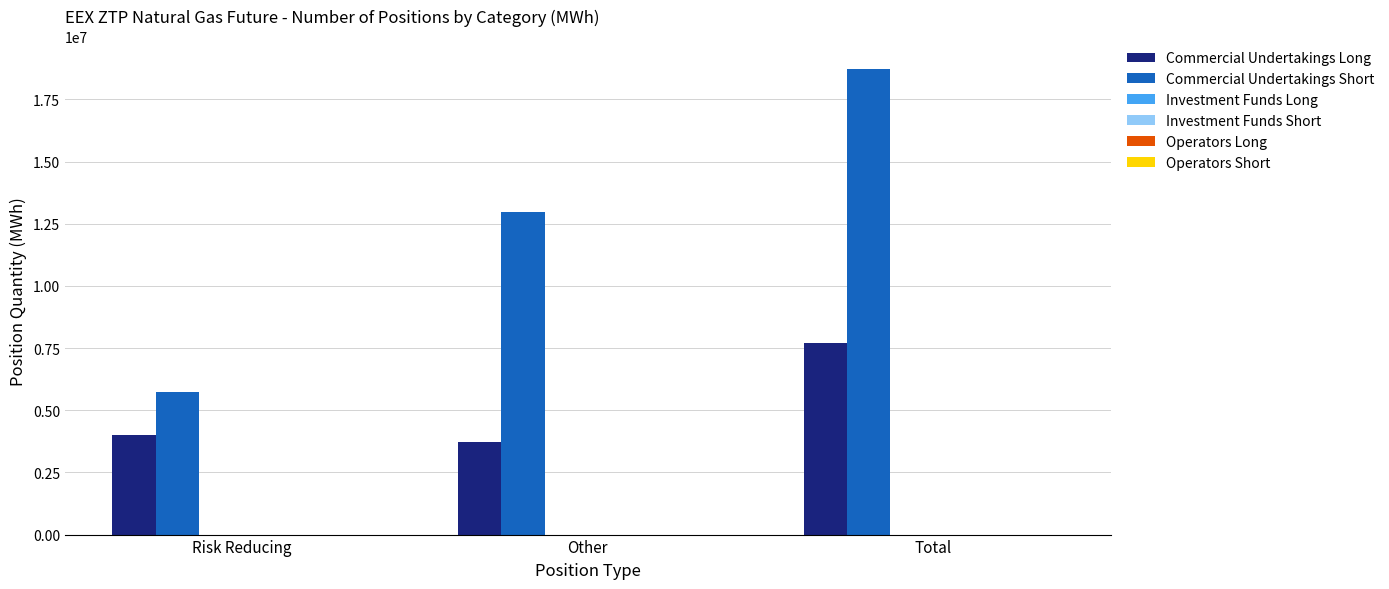

At Other, list the series in order from largest to smallest.

Commercial Undertakings Short, Commercial Undertakings Long